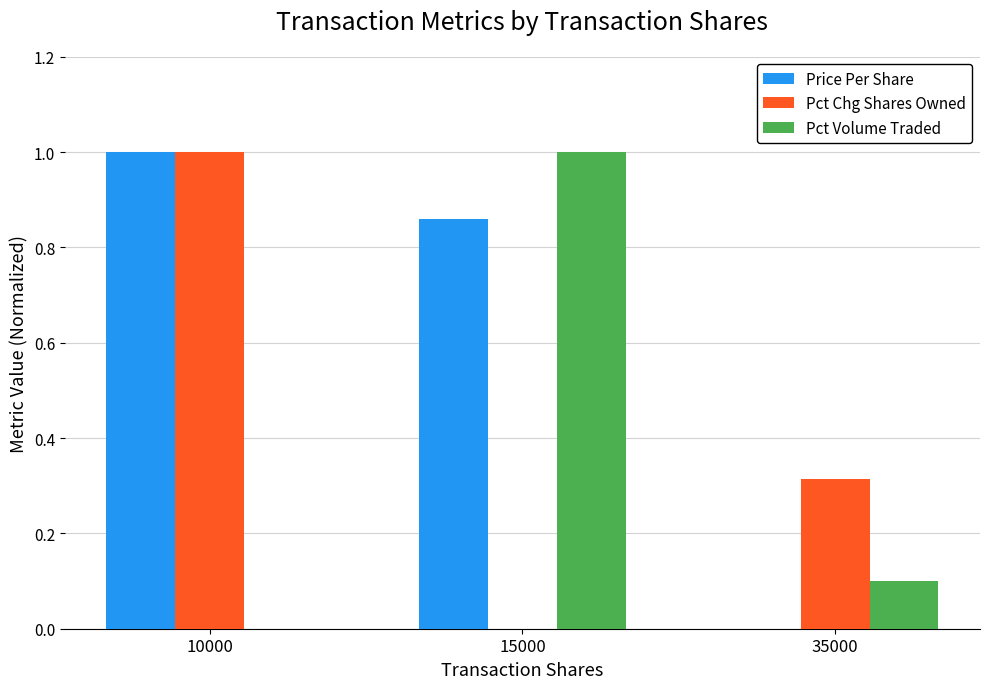

Between 10000 and 35000, which series saw the biggest shift?

Price Per Share